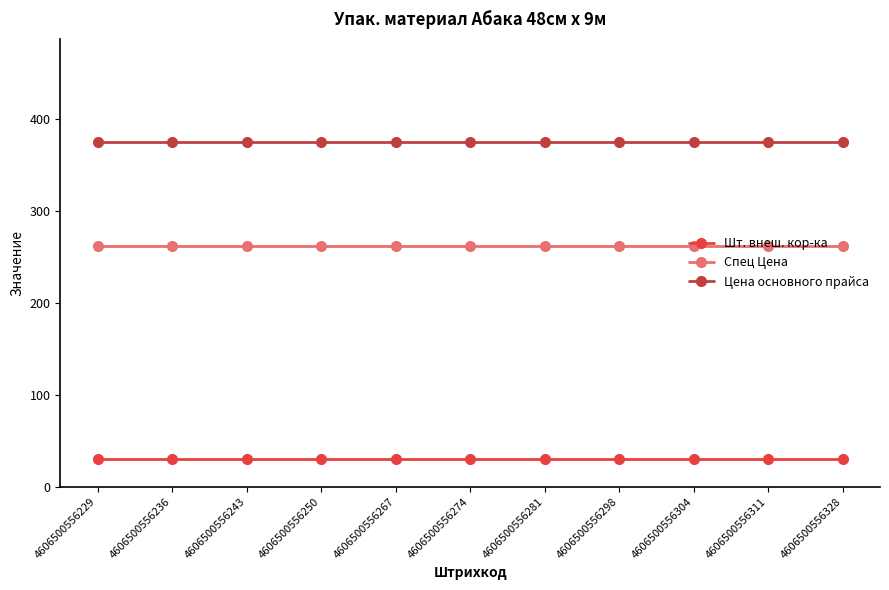

Read the Спец Цена value at 4606500556267.

262.5